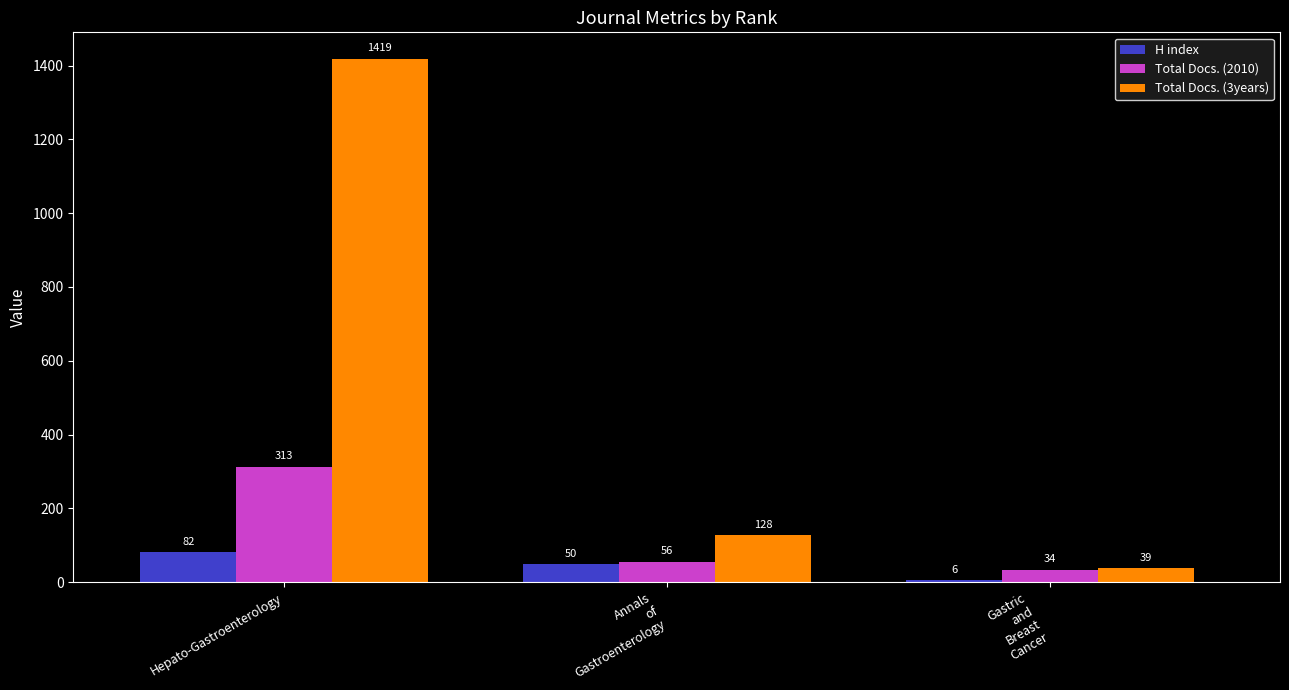

At which label does Total Docs. (2010) first exceed 56?

Hepato-Gastroenterology